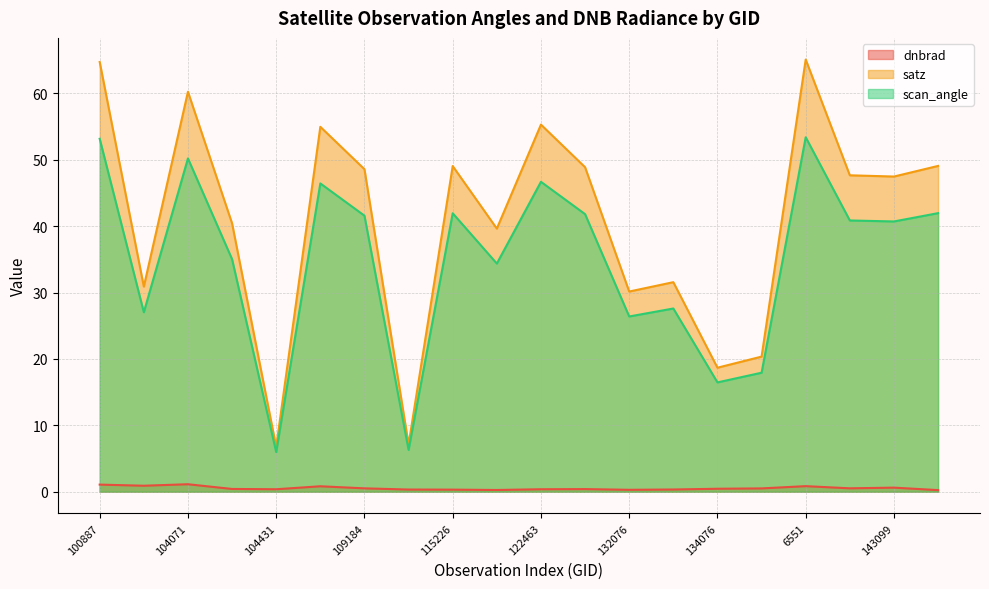

What is the difference between the maximum and minimum values in the satz series?

58.4